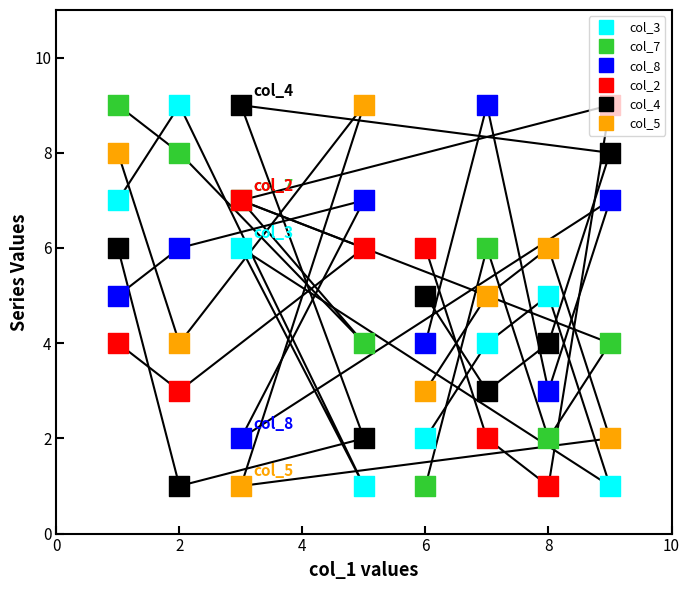

Which series has the widest spread of Y values?

col_3